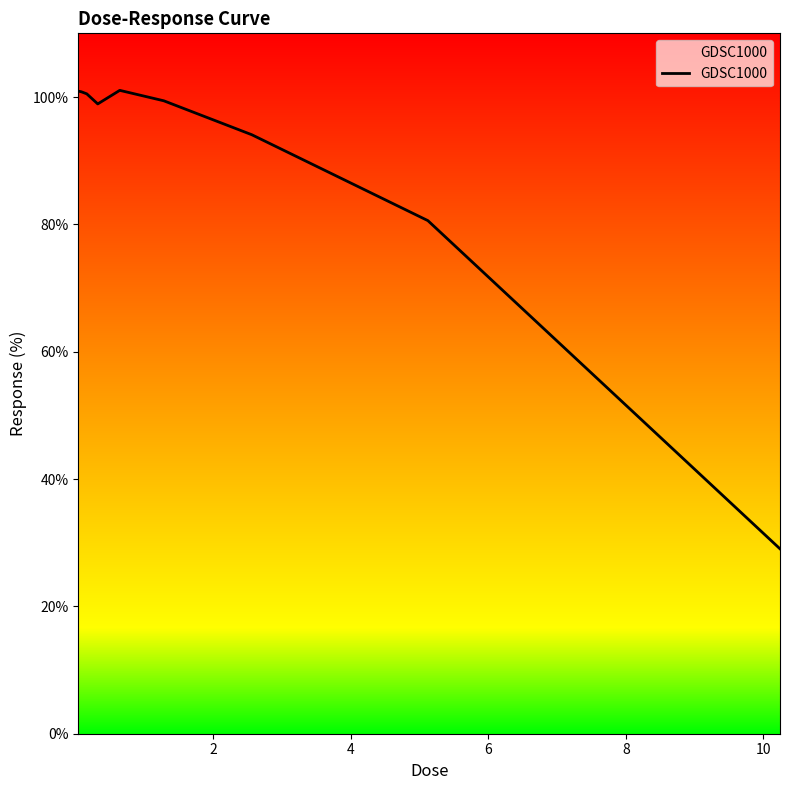

What is the difference between the maximum and minimum values?

72.0